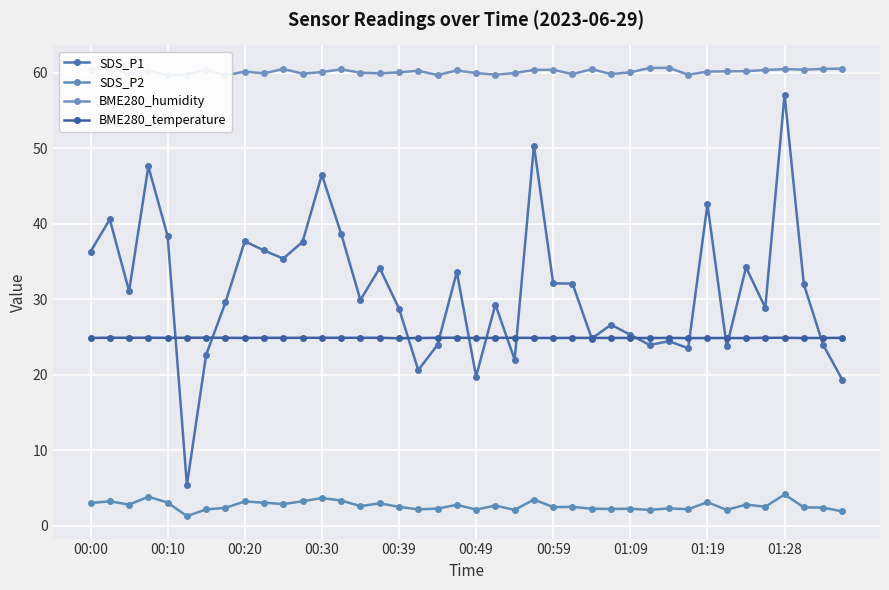

What is the difference between the highest and lowest values at 00:49?

58.4